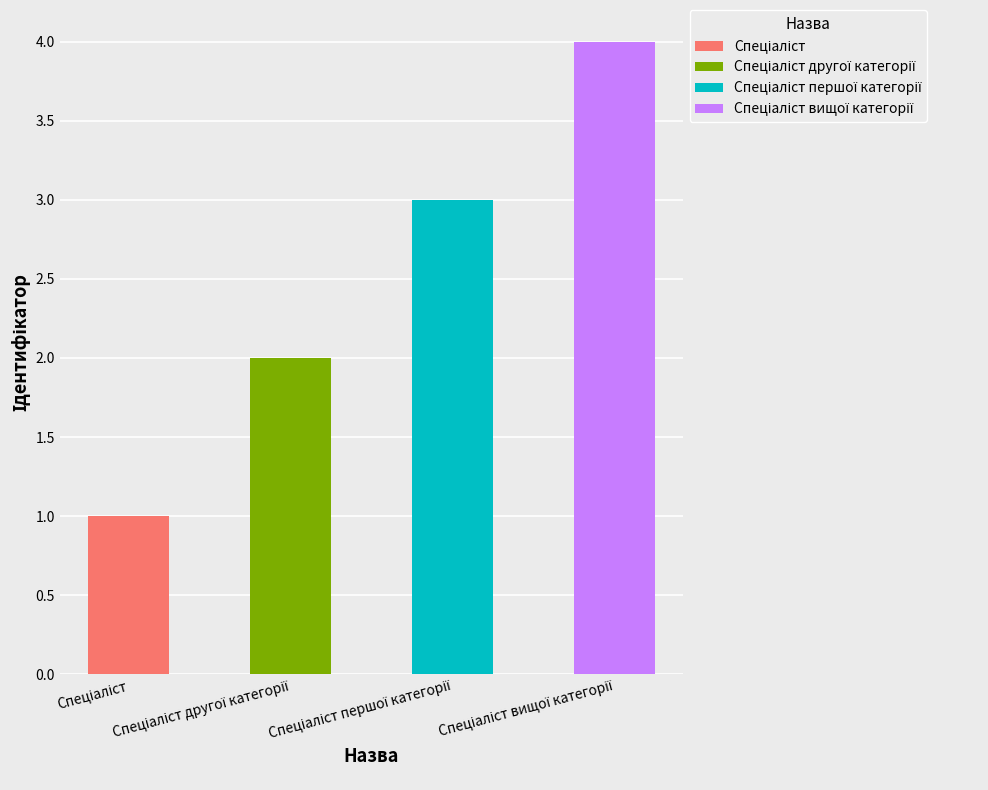

List the labels in order of value, smallest first.

Спеціаліст, Спеціаліст другої категорії, Спеціаліст першої категорії, Спеціаліст вищої категорії